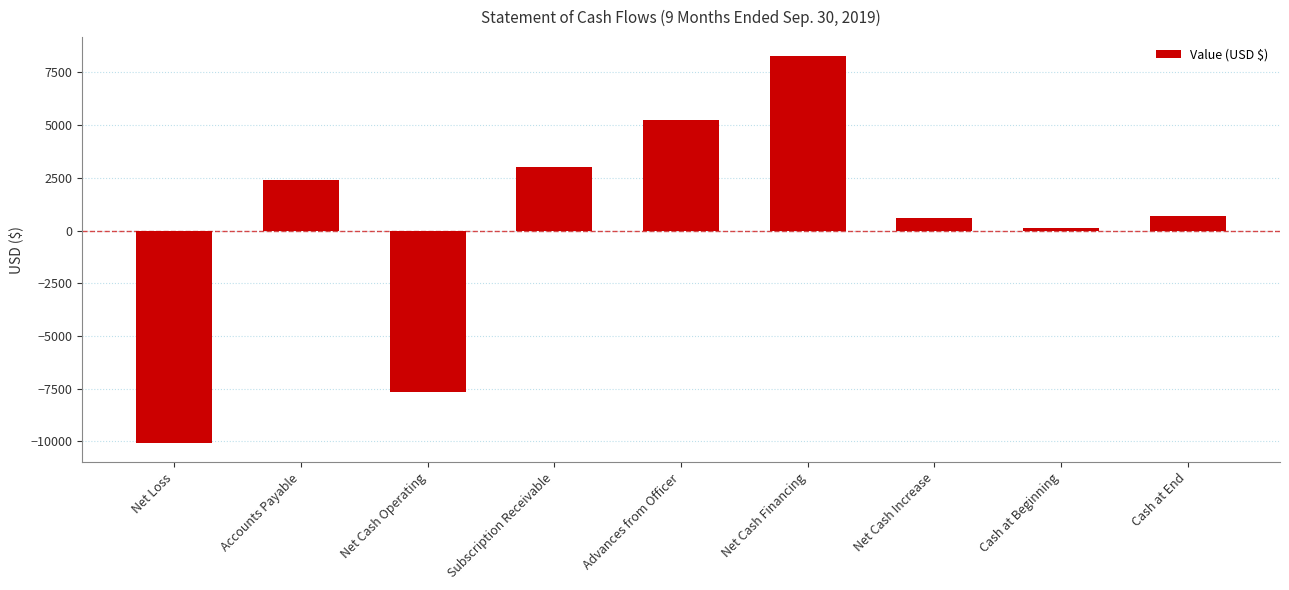

What is the greatest value displayed?

8260